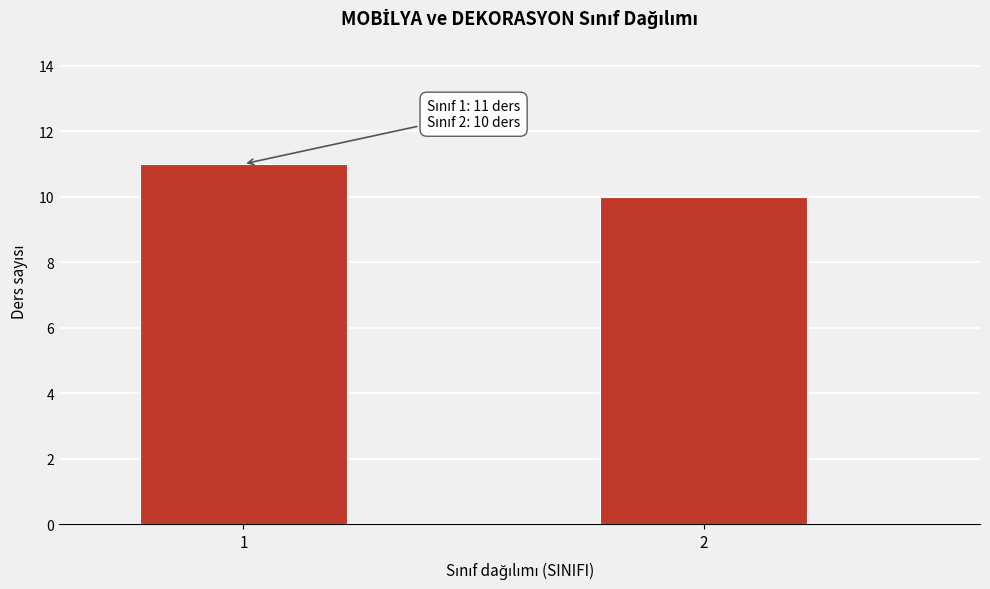

Reading left to right, extract all data points from this chart.

11	10